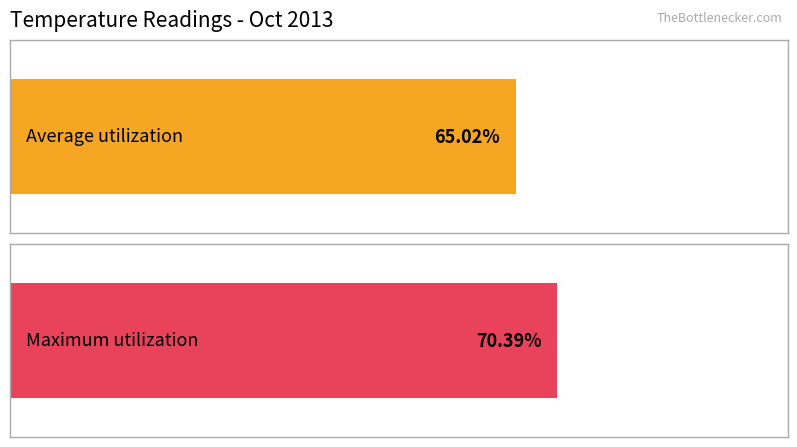

At 07:00, list the series in order from smallest to largest.

Average utilization, Maximum utilization